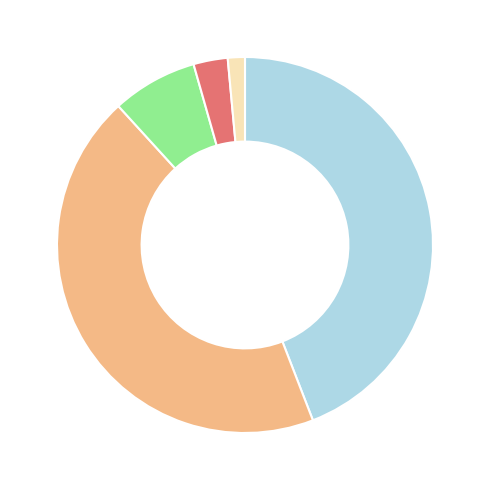

Does any single category account for the majority?

No